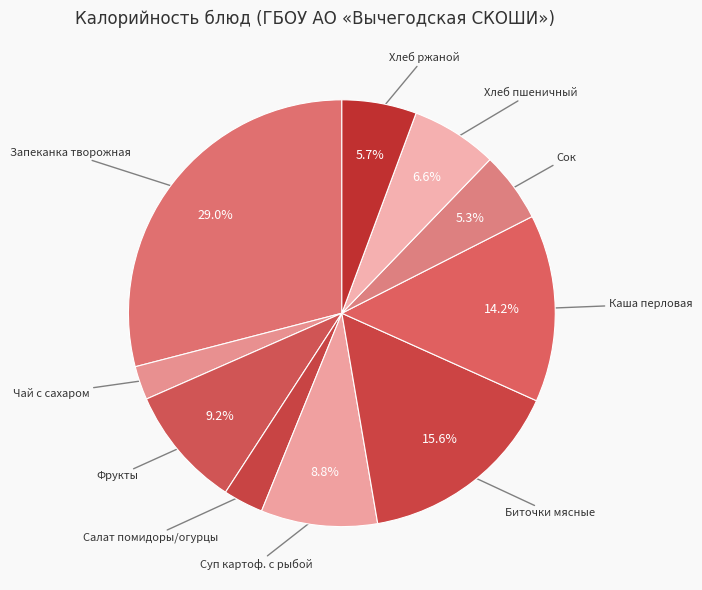

Does Запеканка творожная represent more than half of the total?

No